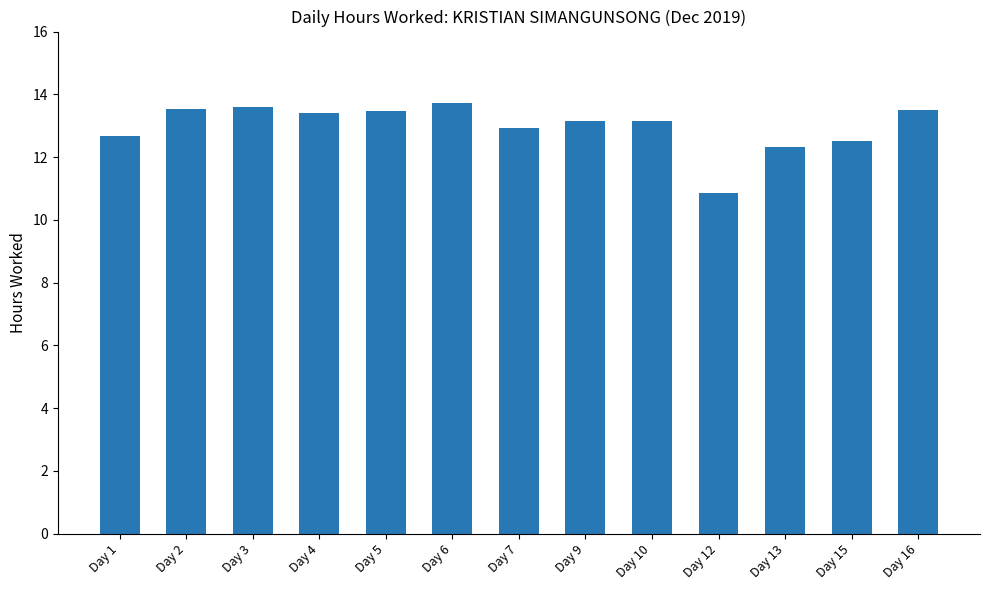

What is the value of the 10th bar from the left?

10.9